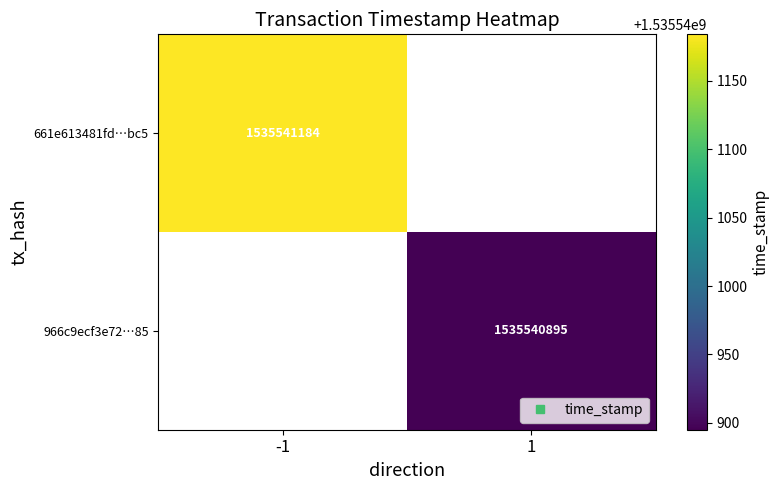

What is the highest value of the 661e613481fd991e7a20c947c89faa7817f1bc5 series?

1535541184